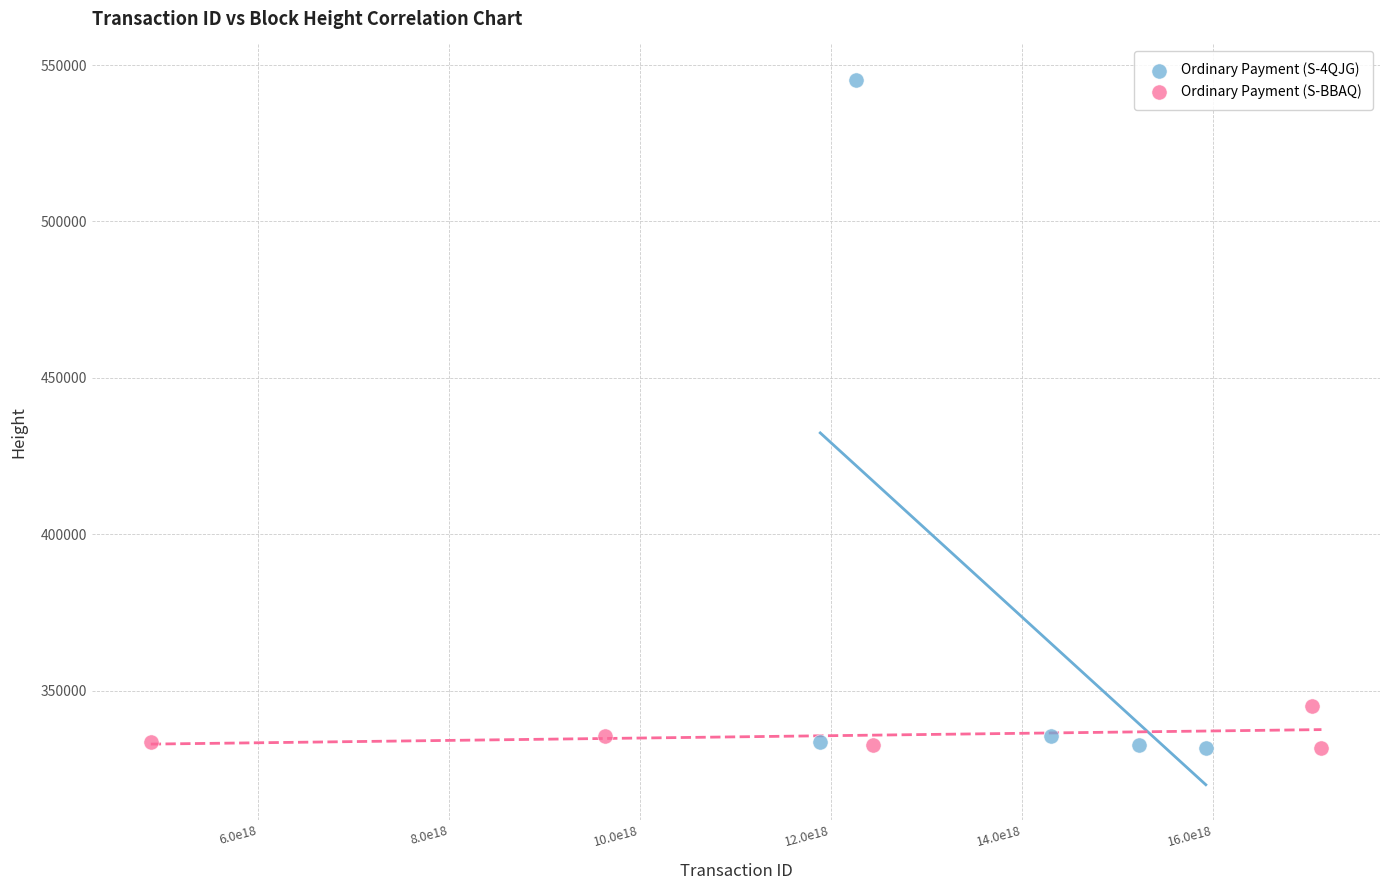

Which series contains the highest Y value?

Ordinary Payment (S-4QJG)